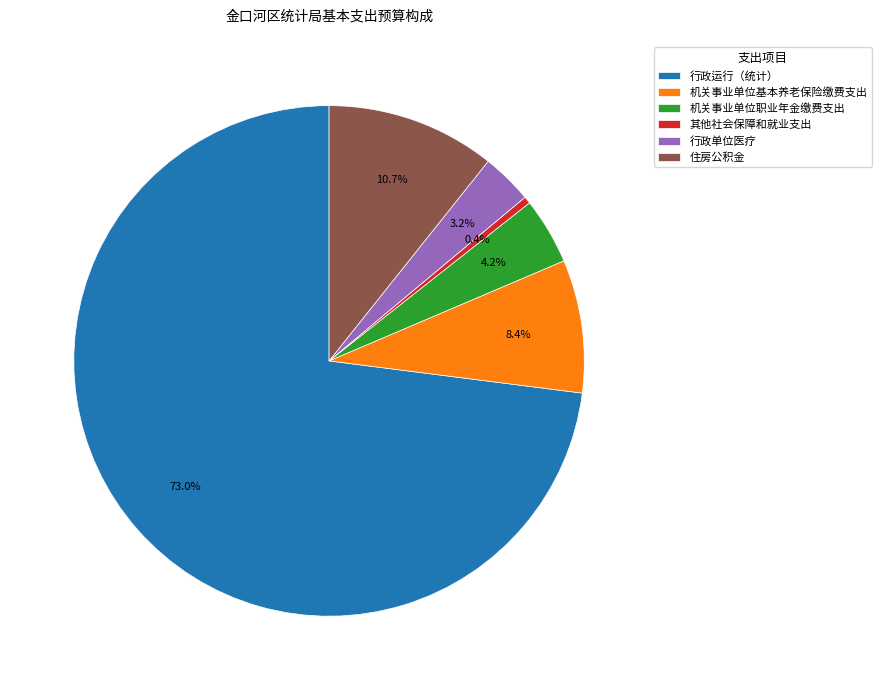

Is 行政运行（统计） the majority of the pie?

Yes